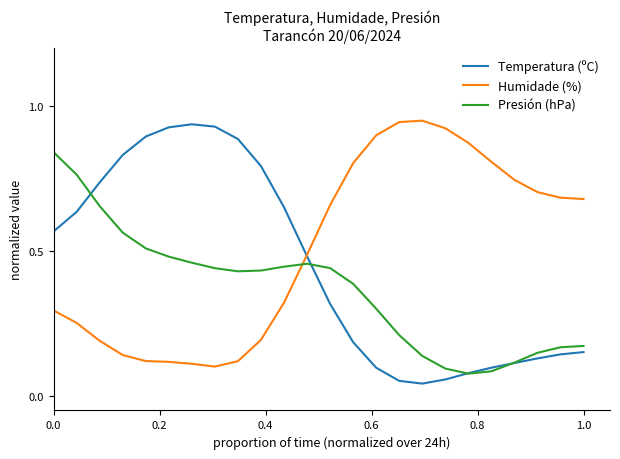

Which series has the largest total across all categories?

Humidade (%)